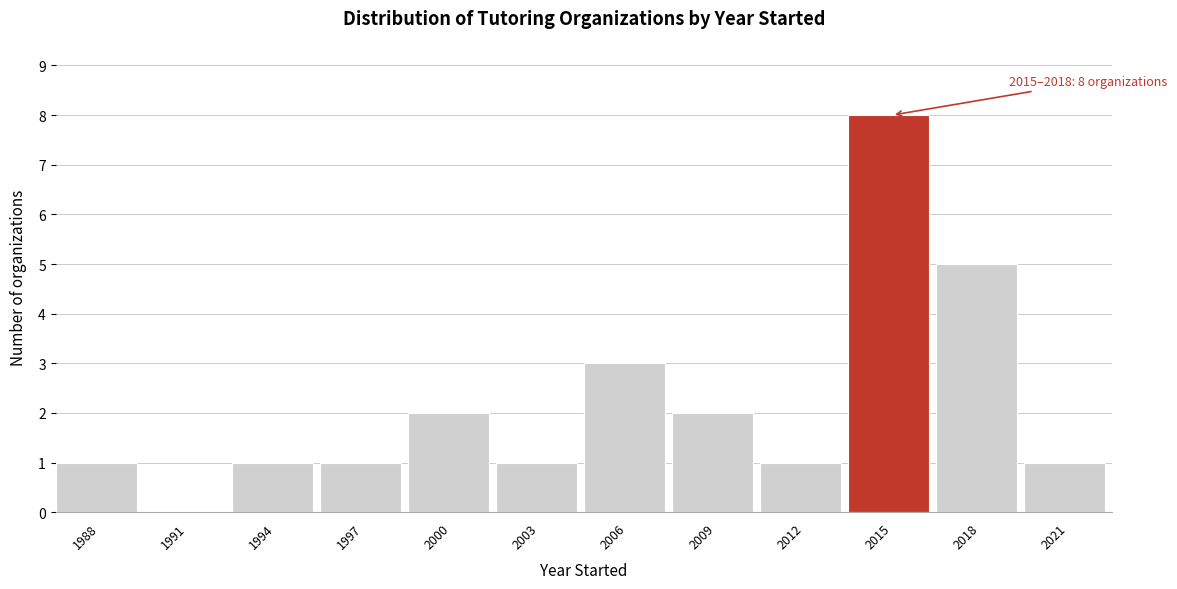

Reading left to right, list all the values displayed in this chart.

1988=1	1991=0	1994=1	1997=1	2000=2	2003=1	2006=3	2009=2	2012=1	2015=8	2018=5	2021=1